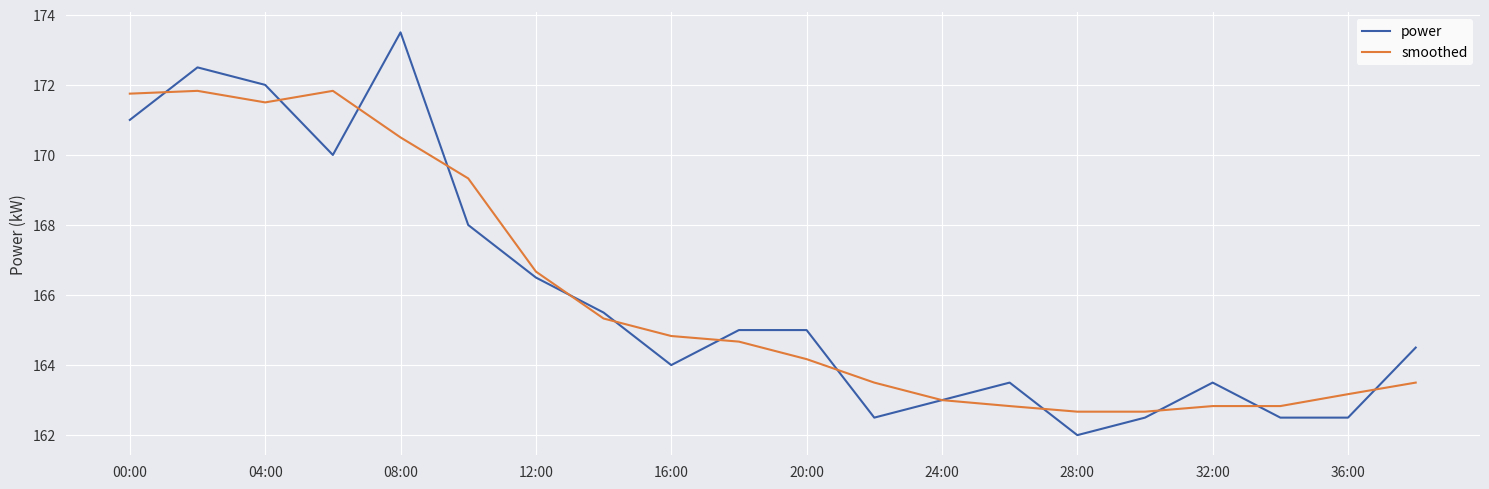

What is the minimum value for power?

162.0